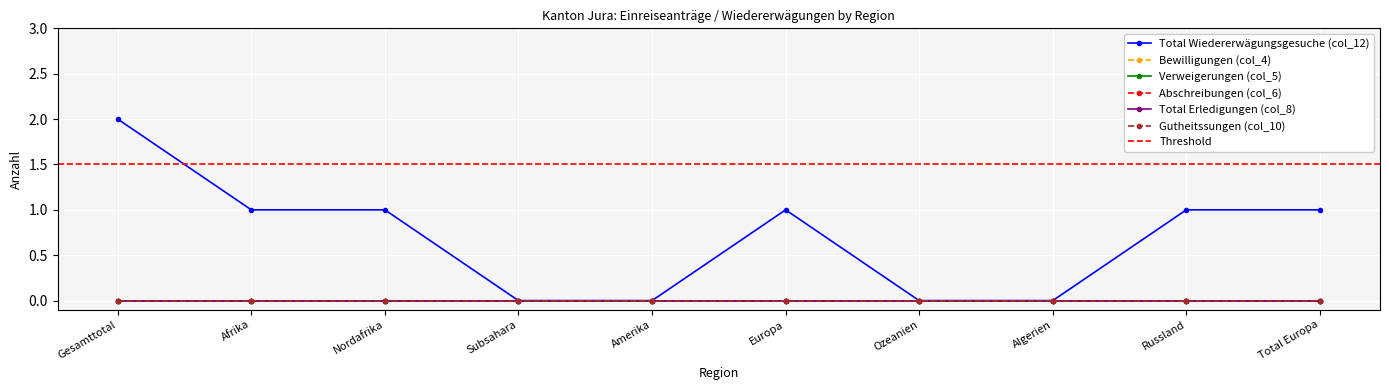

Does the chart display data point markers on the line(s)?

Yes